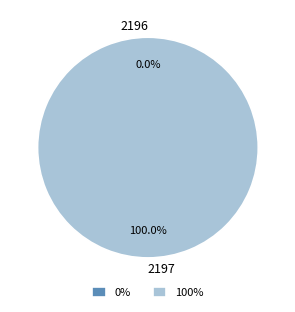

Combined, what portion of the pie is 2197 and 2196?

100.0%